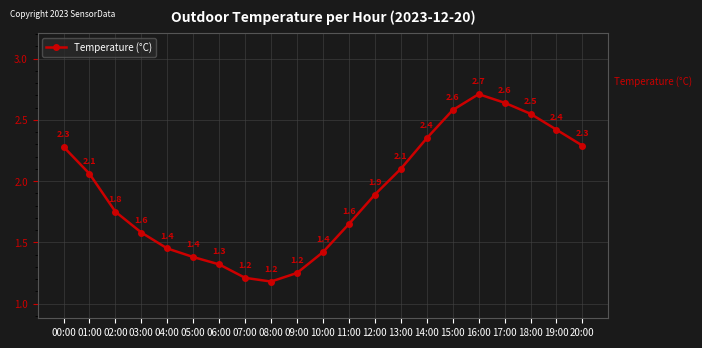

How many points are higher than both their immediate neighbors (excluding endpoints)?

1